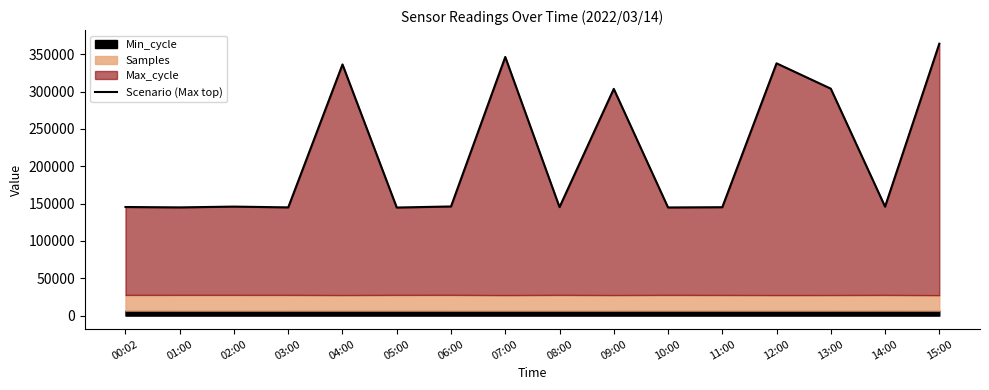

Between 15:00 and 02:00, which is larger?

15:00